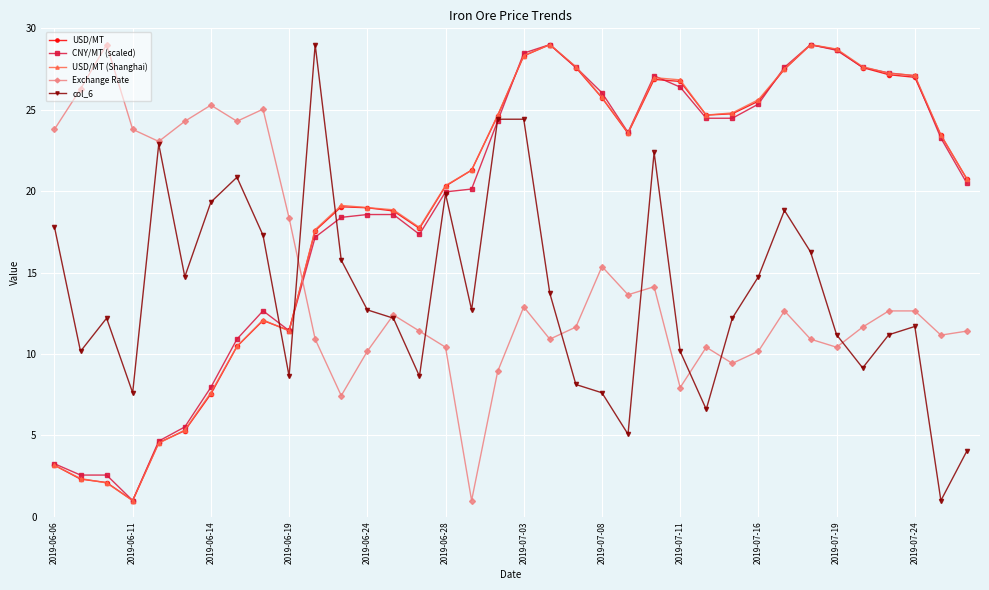

True or false: USD/MT and Exchange Rate cross at least once.

True